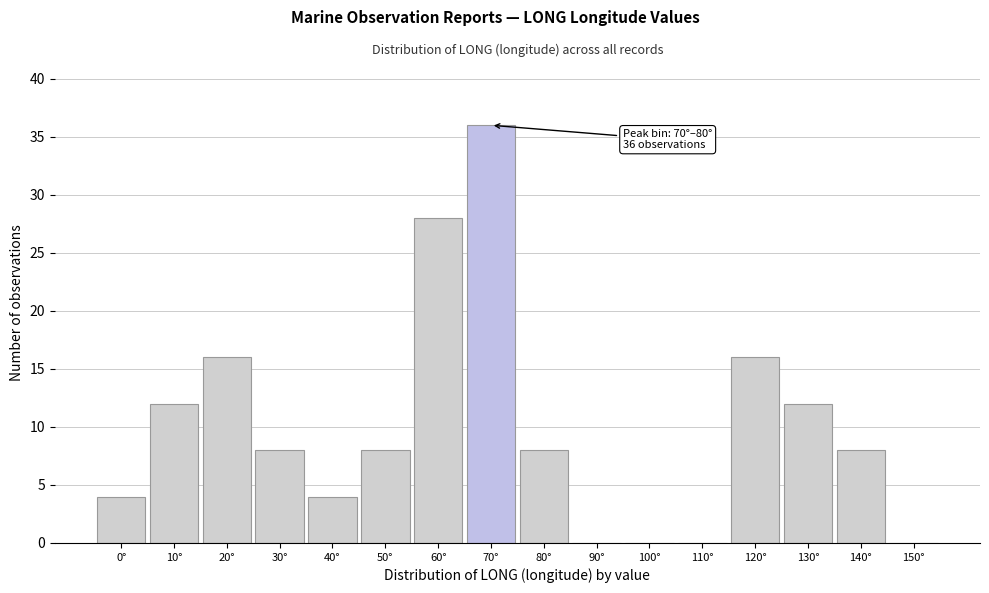

Reading left to right, extract all data points from this chart.

0°=4	10°=12	20°=16	30°=8	40°=4	50°=8	60°=28	70°=36	80°=8	90°=0	100°=0	110°=0	120°=16	130°=12	140°=8	150°=0